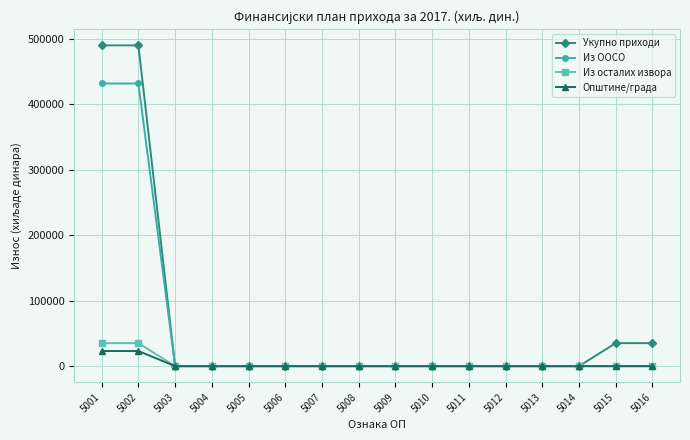

Which series has the largest total across all categories?

Укупно приходи